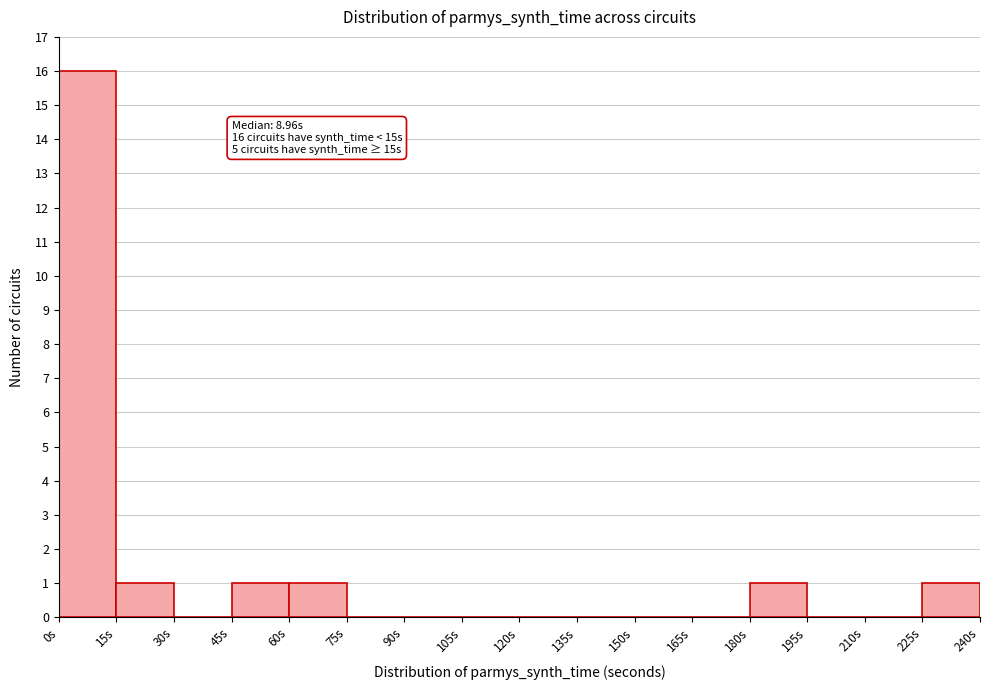

Which range on the x-axis has the tallest bar?

0 to 15